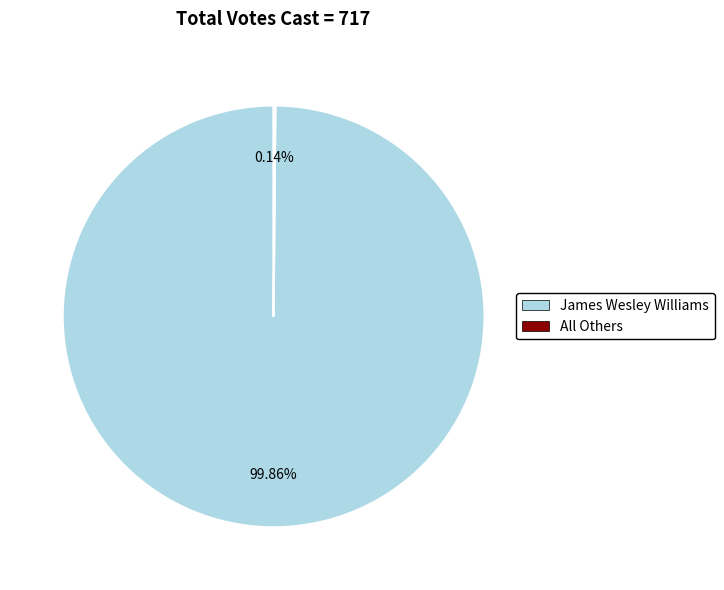

Which category has the biggest portion of the pie?

James Wesley Williams